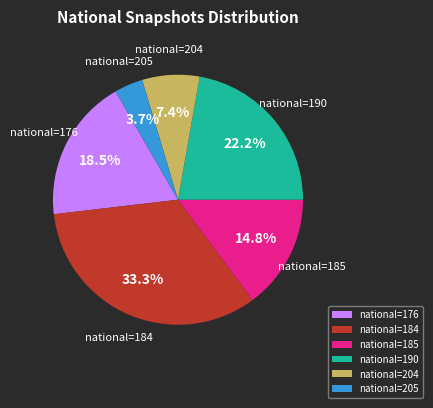

Between national=205 and national=190, which is larger?

national=190